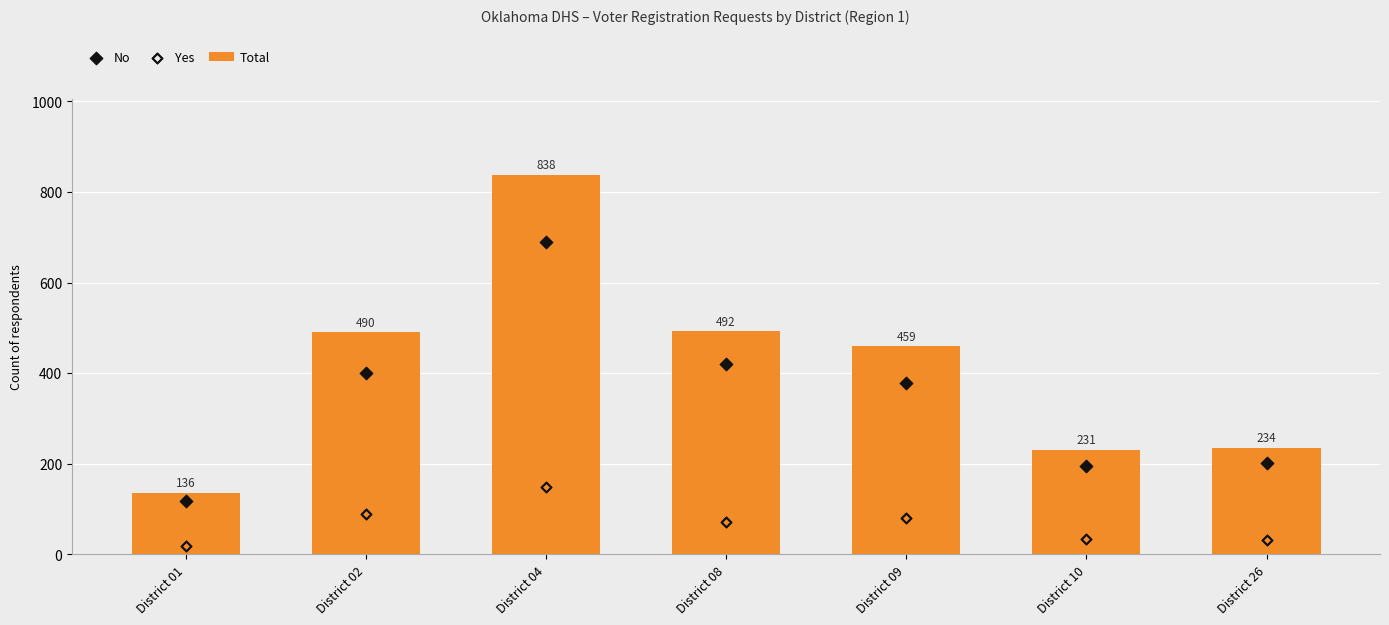

What is the total value across all series at District 09?

918